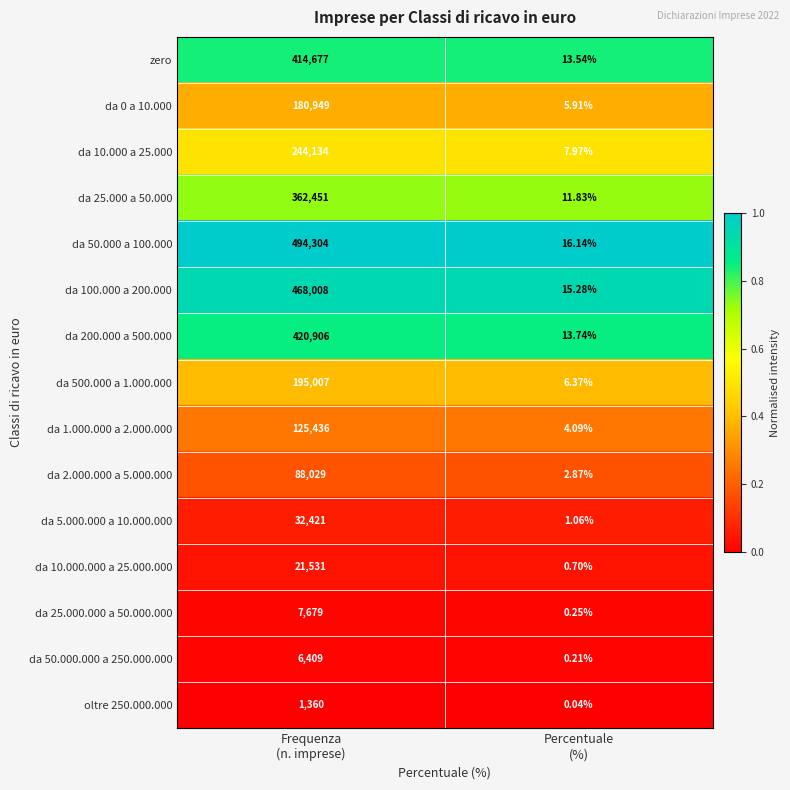

At how many categories does at least one series exceed 0?

2